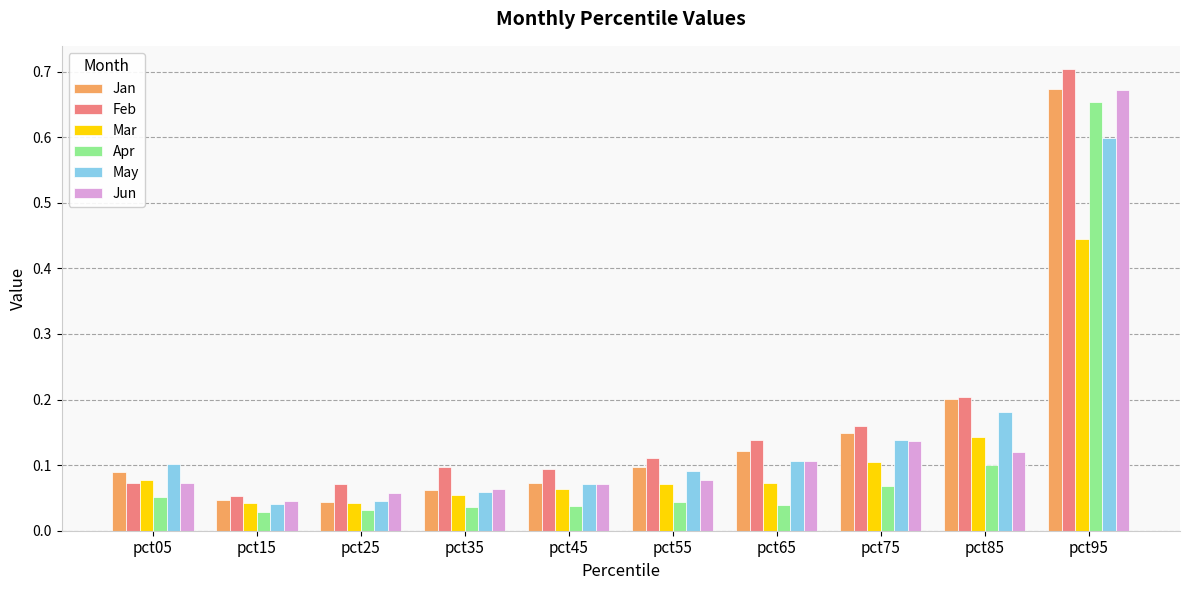

Which series has the largest range (max minus min)?

Feb